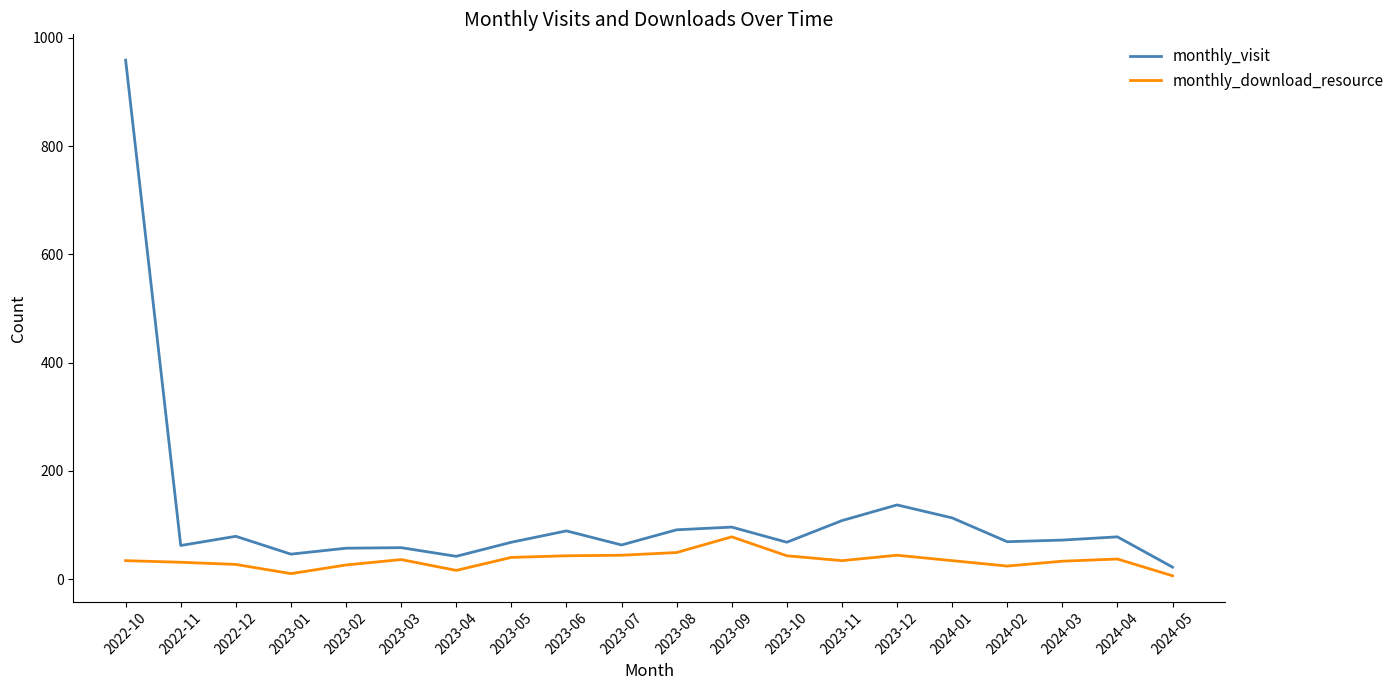

True or false: monthly_download_resource and monthly_visit cross at least once.

False